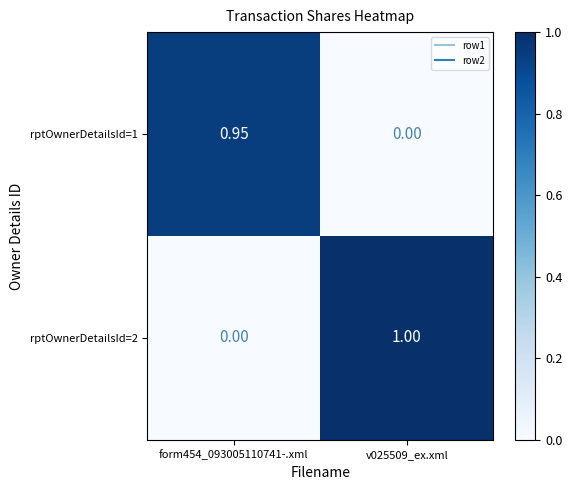

At which category is the sum across all series the highest?

v025509_ex.xml